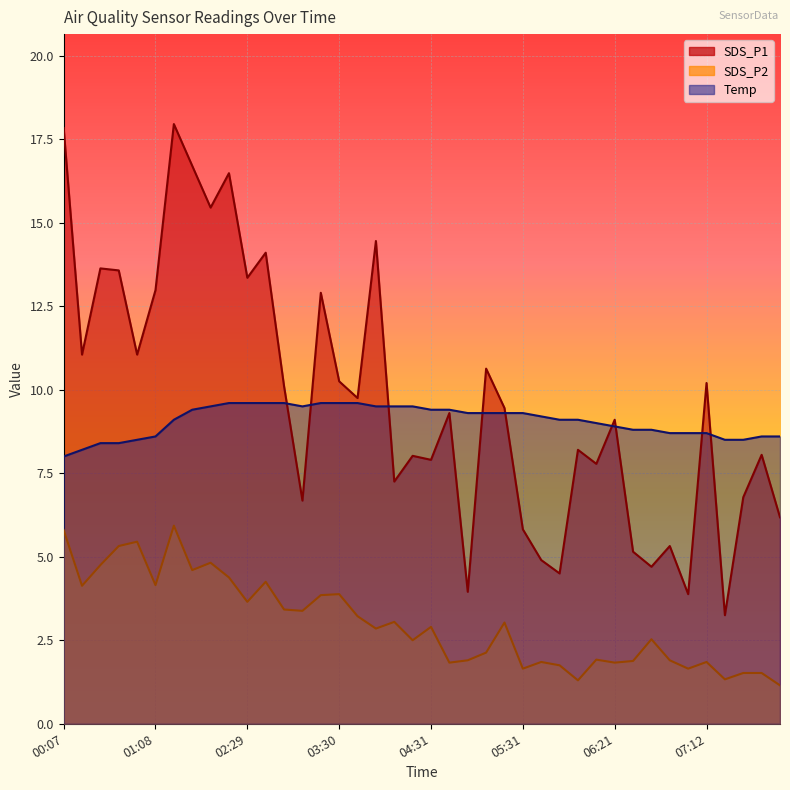

Reading left to right, list all the values displayed in this chart.

SDS_P1: 17.8	11.1	13.6	13.6	11.1	13.0	17.9	16.7	15.4	16.5	13.3	14.1	10.1	6.7	12.9	10.2	9.8	14.4	7.2	8.0	7.9	9.3	4.0	10.6	9.4	5.8	4.9	4.5	8.2	7.8	9.1	5.2	4.7	5.3	3.9	10.2	3.2	6.8	8.1	6.2
SDS_P2: 5.8	4.1	4.8	5.3	5.5	4.2	5.9	4.6	4.8	4.4	3.6	4.2	3.4	3.4	3.9	3.9	3.2	2.9	3.0	2.5	2.9	1.8	1.9	2.1	3.0	1.6	1.9	1.8	1.3	1.9	1.8	1.9	2.5	1.9	1.6	1.9	1.3	1.5	1.5	1.1
Temp: 8.0	8.2	8.4	8.4	8.5	8.6	9.1	9.4	9.5	9.6	9.6	9.6	9.6	9.5	9.6	9.6	9.6	9.5	9.5	9.5	9.4	9.4	9.3	9.3	9.3	9.3	9.2	9.1	9.1	9.0	8.9	8.8	8.8	8.7	8.7	8.7	8.5	8.5	8.6	8.6